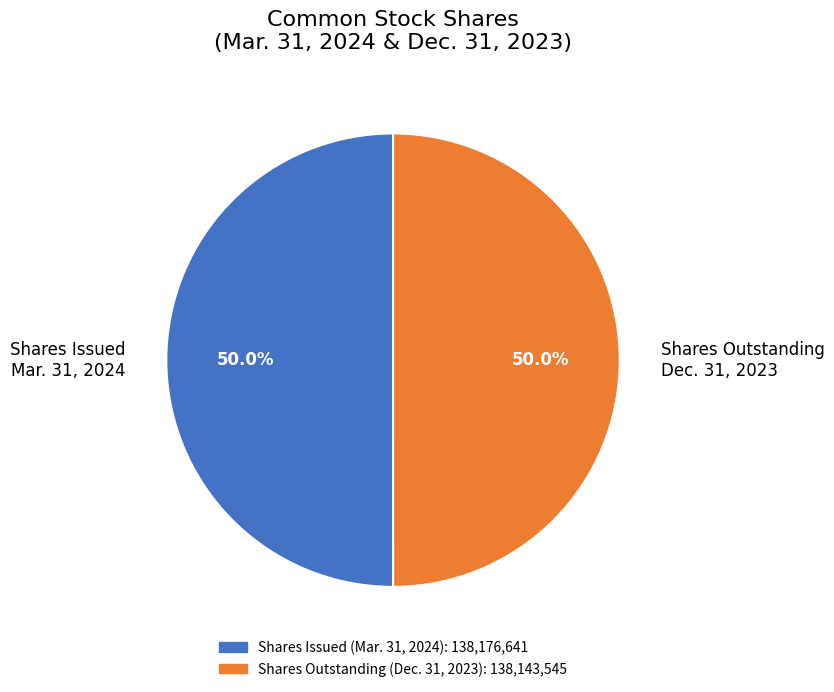

What is the ratio of the value at Shares Issued Mar. 31, 2024 to the value at Shares Outstanding Dec. 31, 2023?

1.0